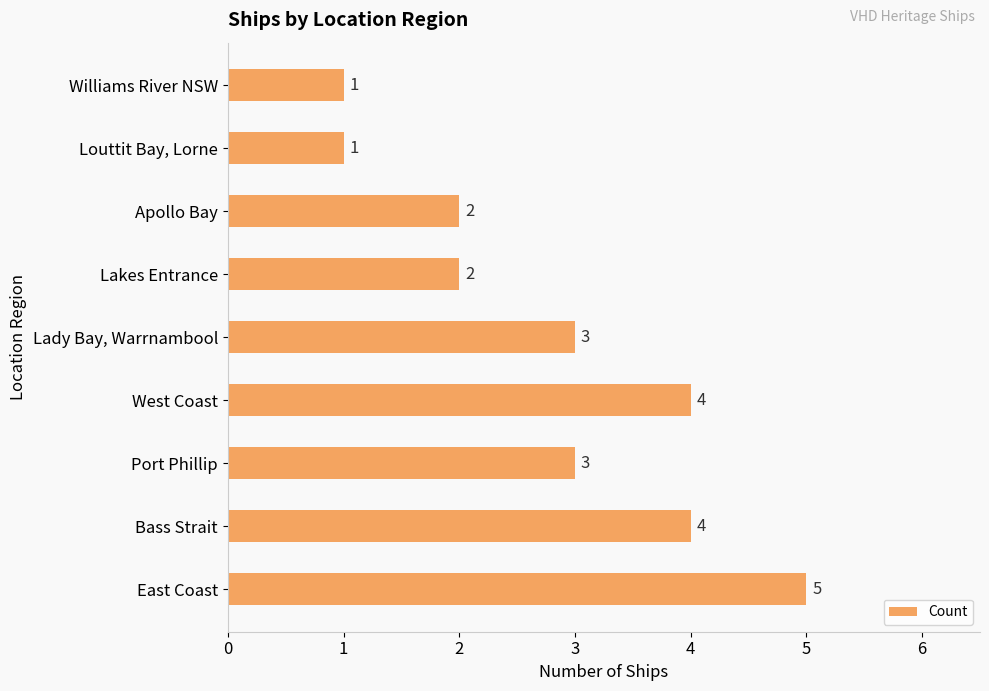

What is the minimum value shown in the chart?

1